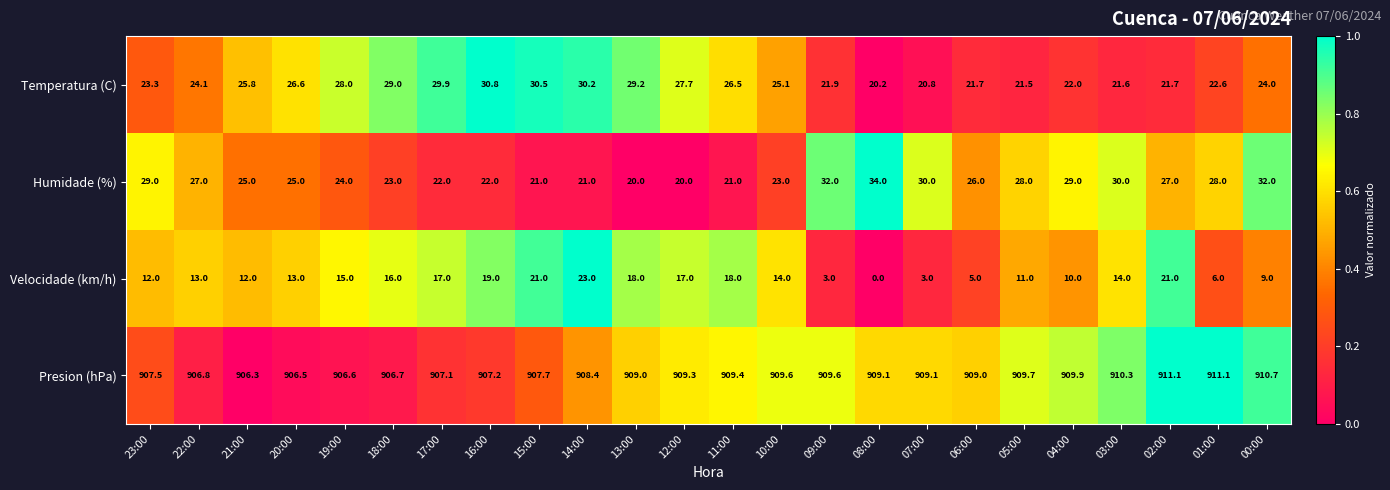

Which category has the lowest value across all series?

08:00